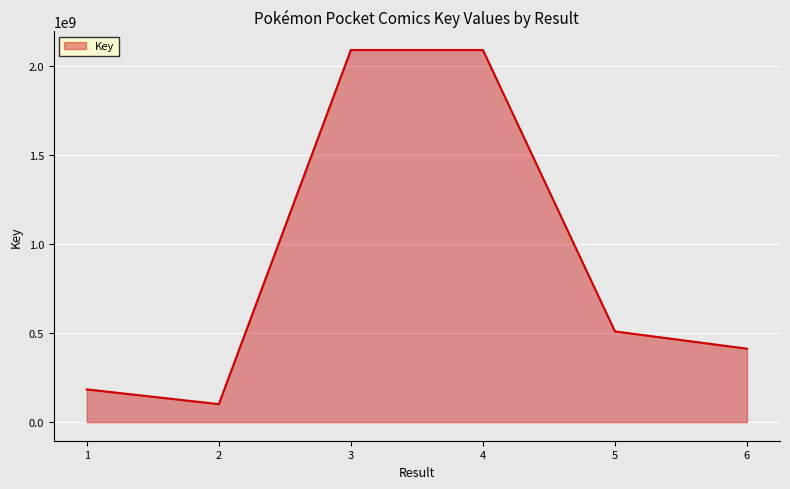

Is it true that the value at 4 is 2091954032?

True